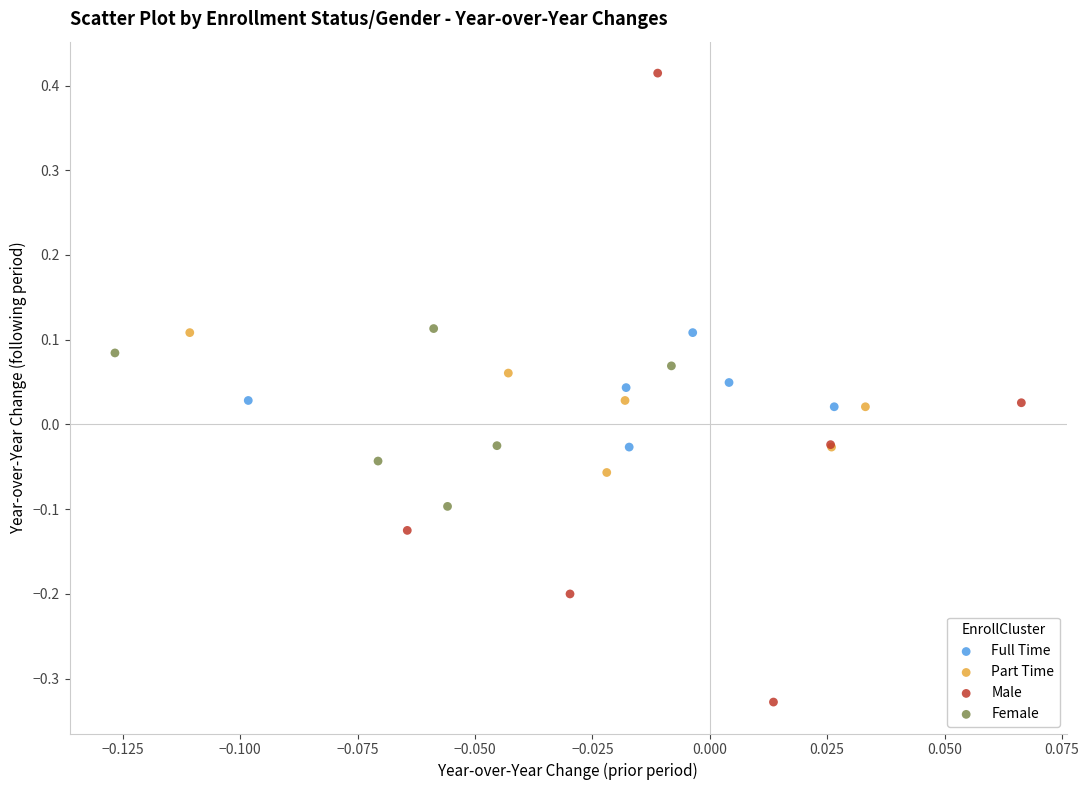

Which series has the largest Y range (max minus min)?

Male